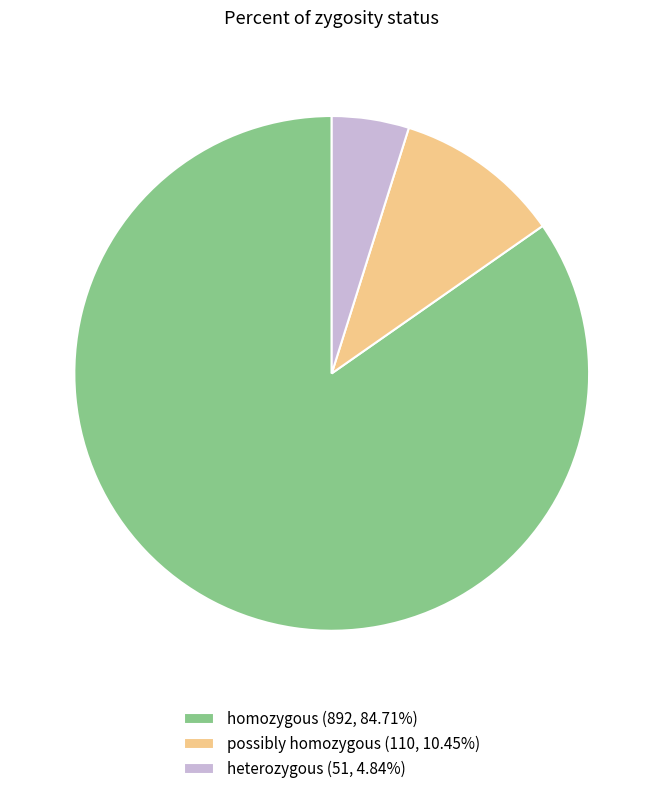

What is the ratio of the value at heterozygous (51, 4.84%) to the value at possibly homozygous (110, 10.45%)?

0.5